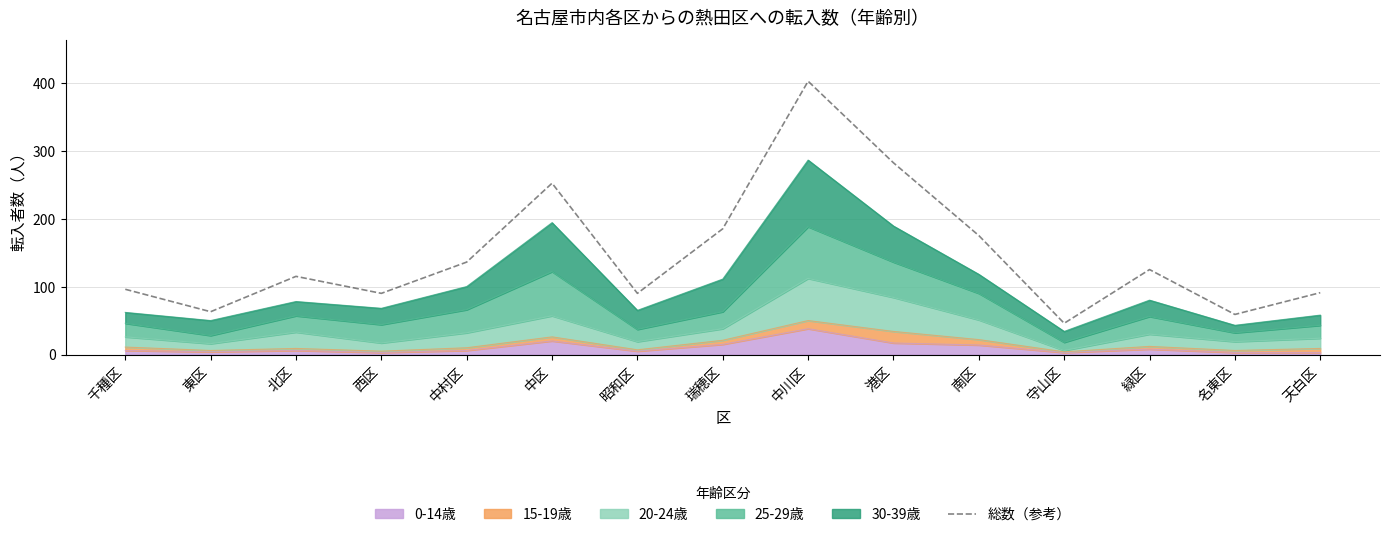

How many lines are shown in the chart?

1